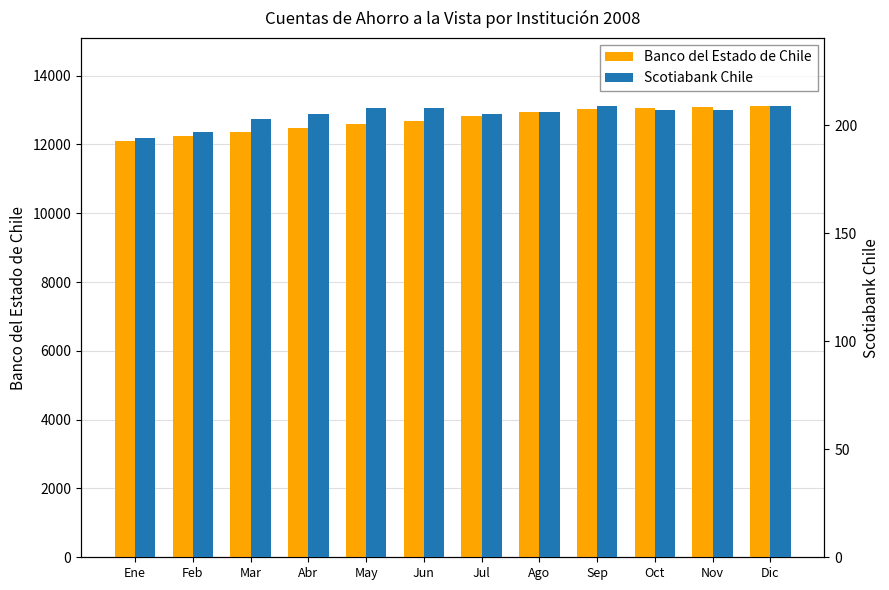

What is the sum of the Banco del Estado de Chile values at Sep and May?

25605